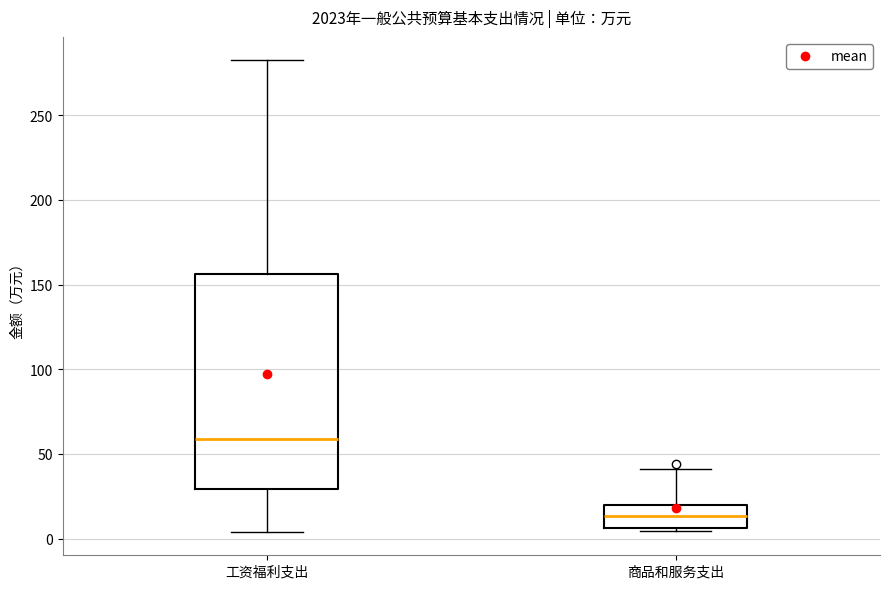

Reading left to right, transcribe this box plot: for each box, give where its median line is, the range the box spans, and where its two whiskers end, as read against the y-axis. The values are not printed on the chart, so give them approximately, as read against the axis.

工资福利支出: median 60, box 30 to 155, whiskers 5 to 280
商品和服务支出: median 15, box 5 to 20, whiskers 5 (just below the box's lower edge) to 40